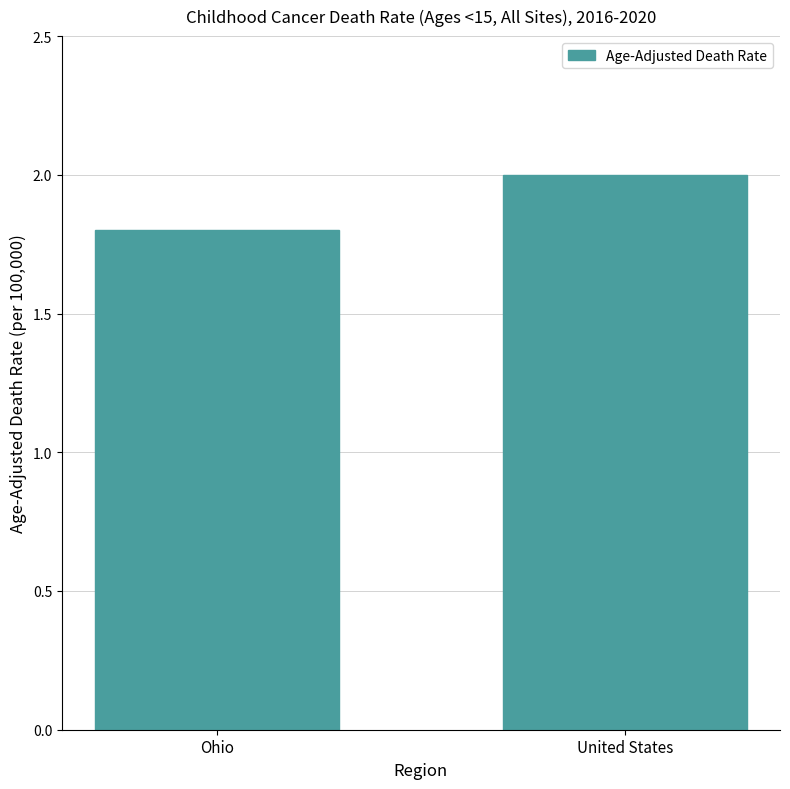

What is the smallest value displayed?

1.8